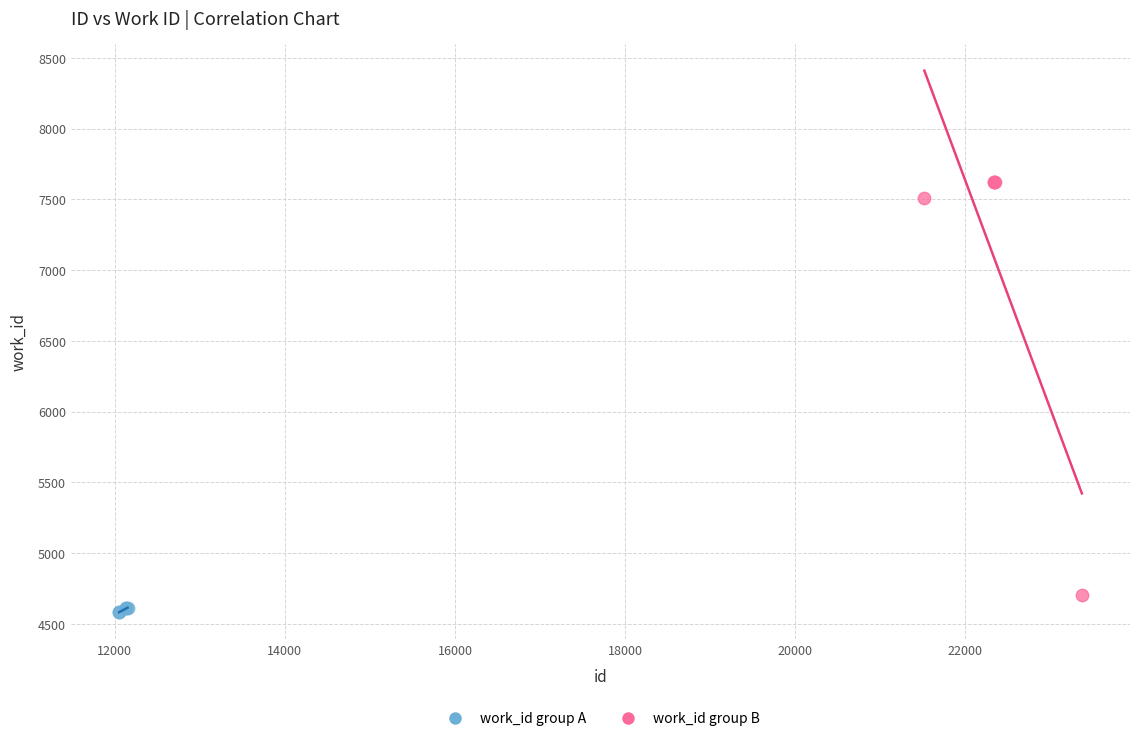

Which series reaches the maximum Y coordinate?

work_id group B